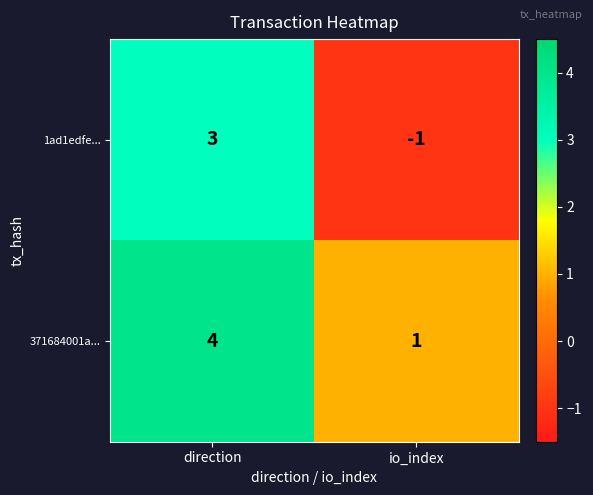

What is the maximum value shown in the chart?

4